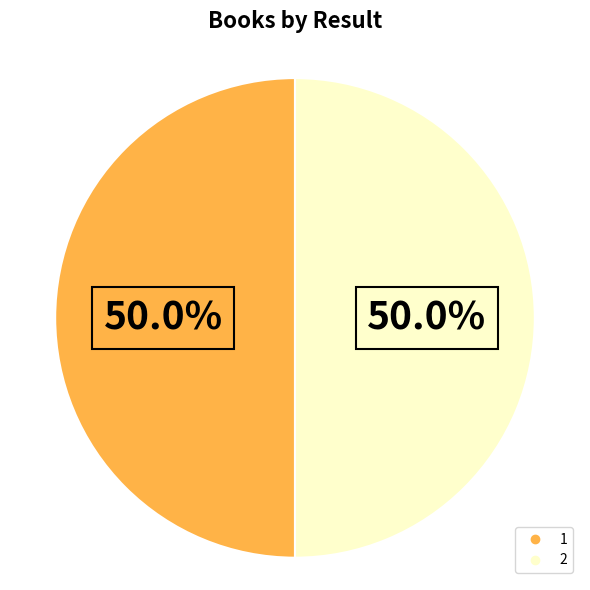

To the nearest percent, what portion does 1 represent?

50%